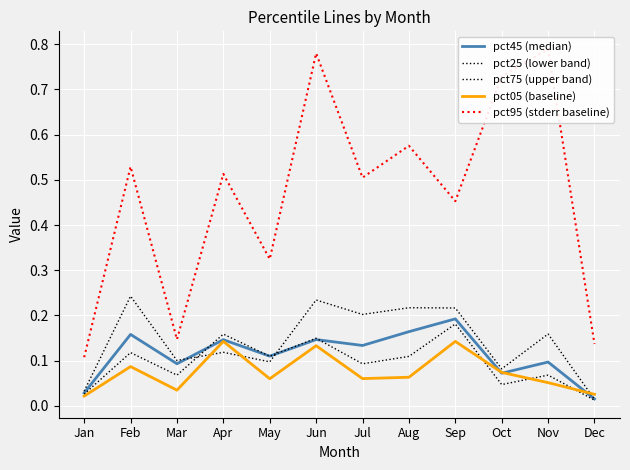

How many lines are shown in the chart?

5